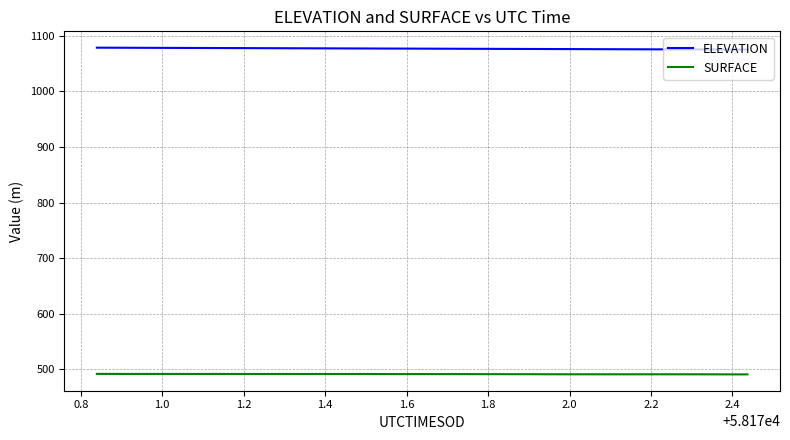

What are all the series names shown in the legend?

ELEVATION, SURFACE